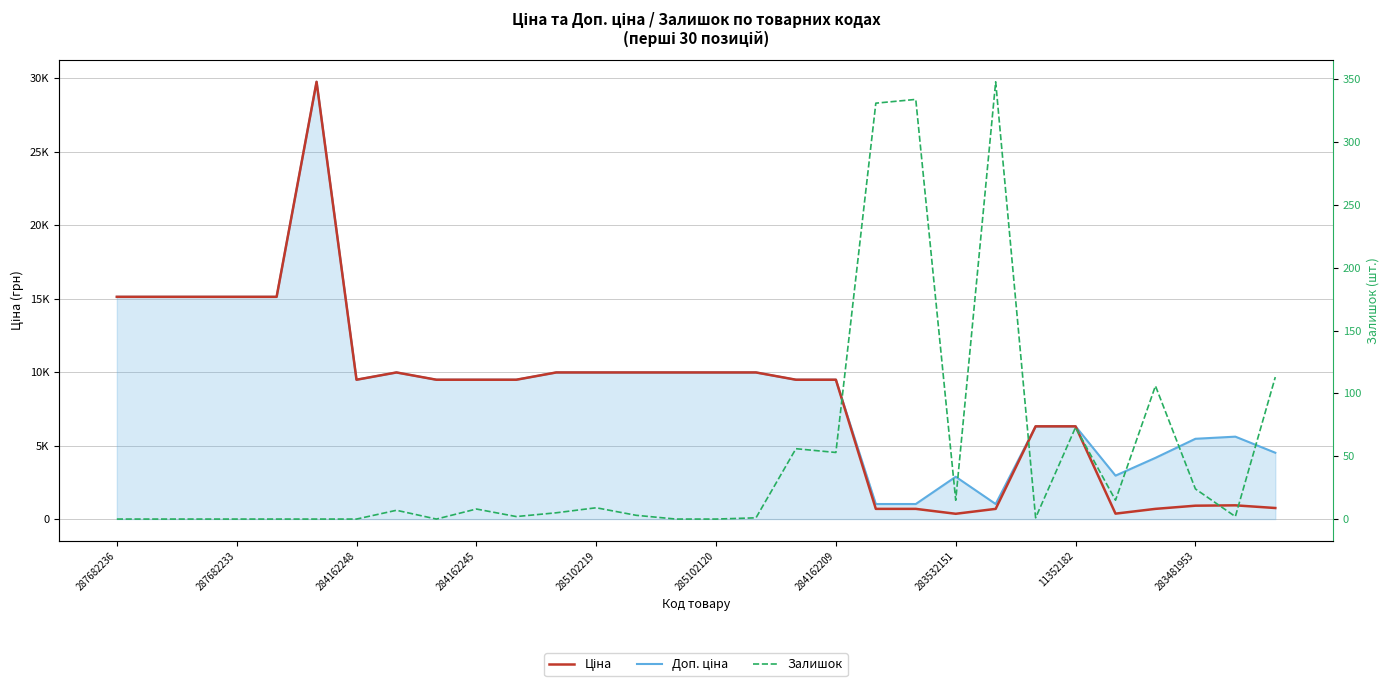

What is the value of the Доп. ціна point at the 29th from the left?

5607.2